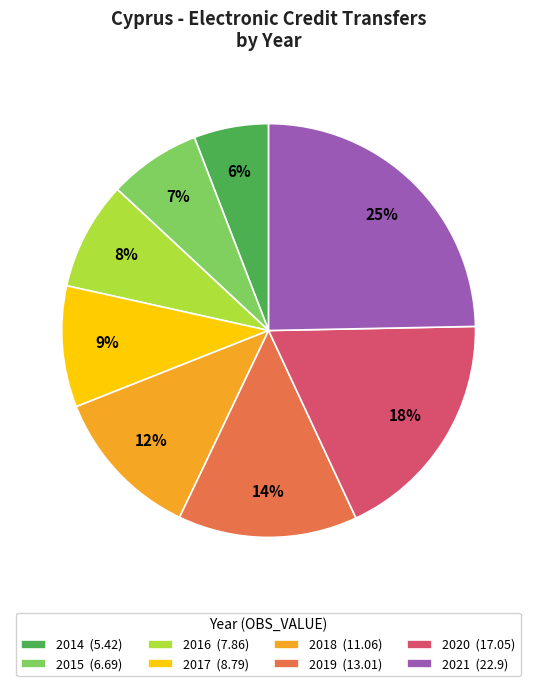

What is the largest slice in the pie chart?

2021